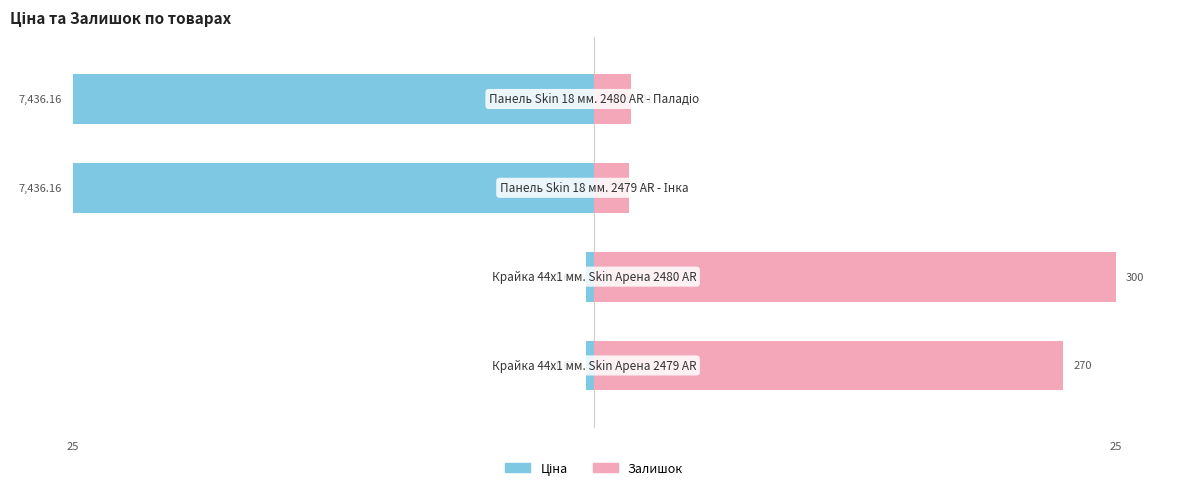

How many data points in Залишок are less than 22?

2